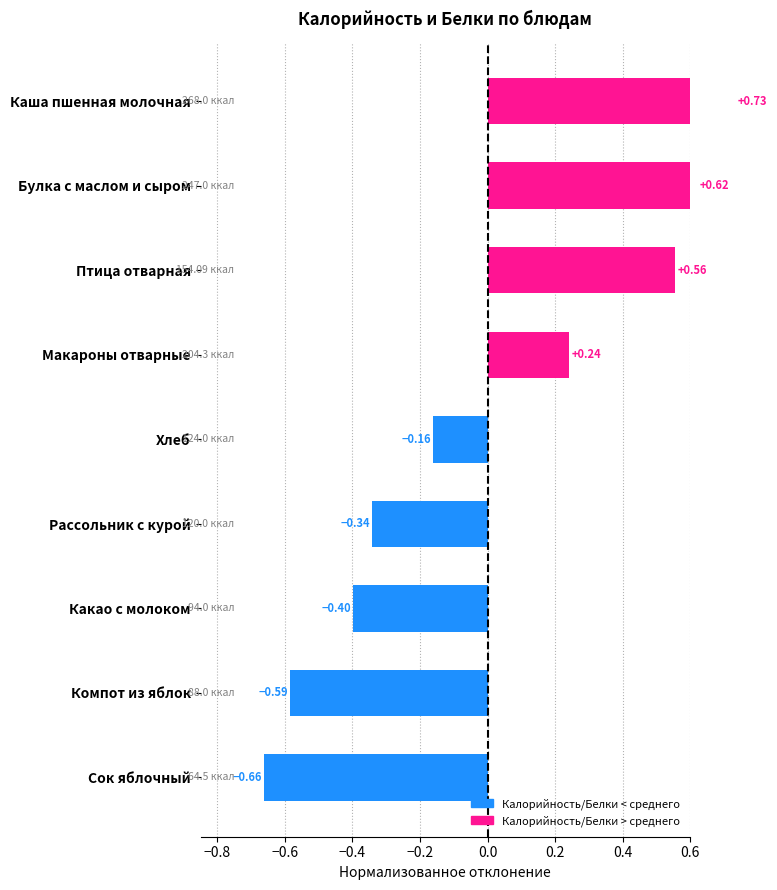

True or false: the data shows -0.6 at Компот из яблок.

True